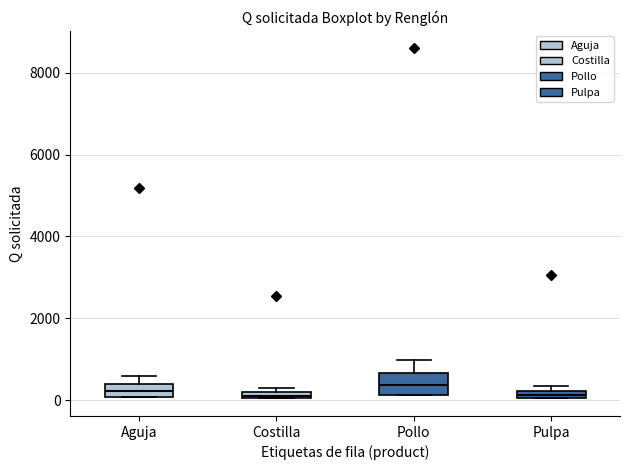

Where is the lower edge of the box for Costilla on the y-axis? The values are not printed on the chart, so give them approximately, as read against the axis.

0